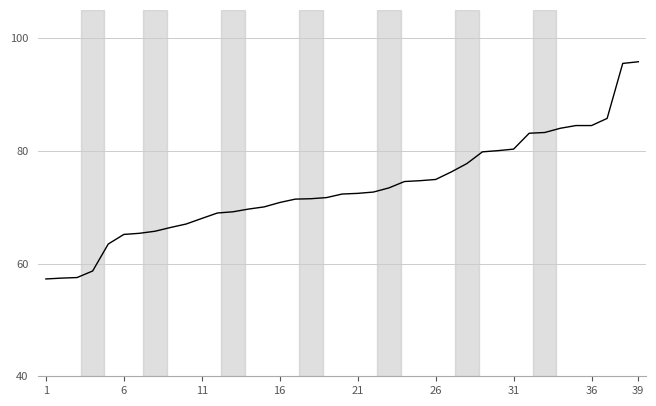

What is the difference between the maximum and minimum values?

38.5